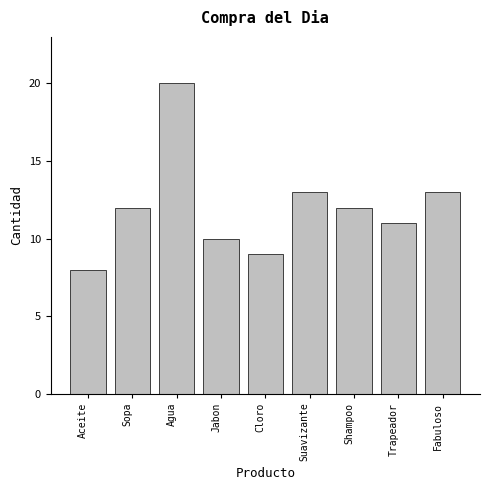

Reading left to right, extract all data points from this chart.

8	12	20	10	9	13	12	11	13